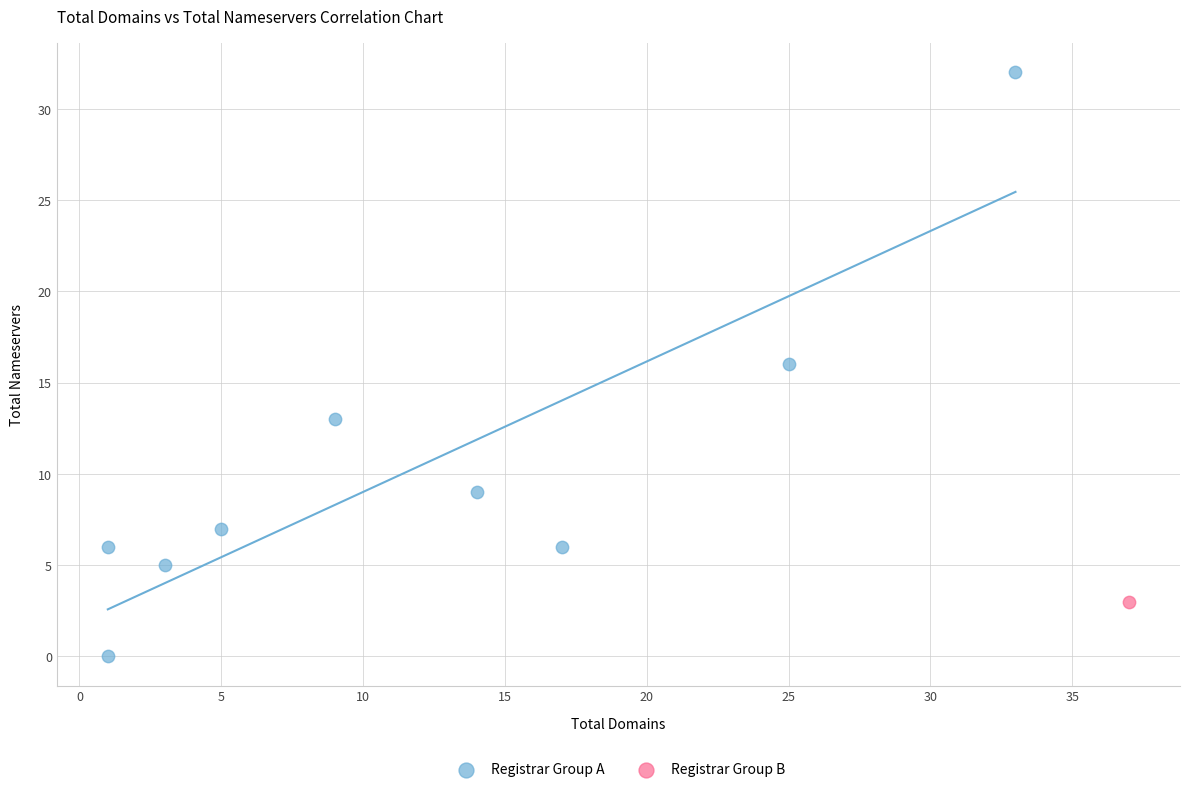

What are all the series names shown in the legend?

Registrar Group A, Registrar Group B